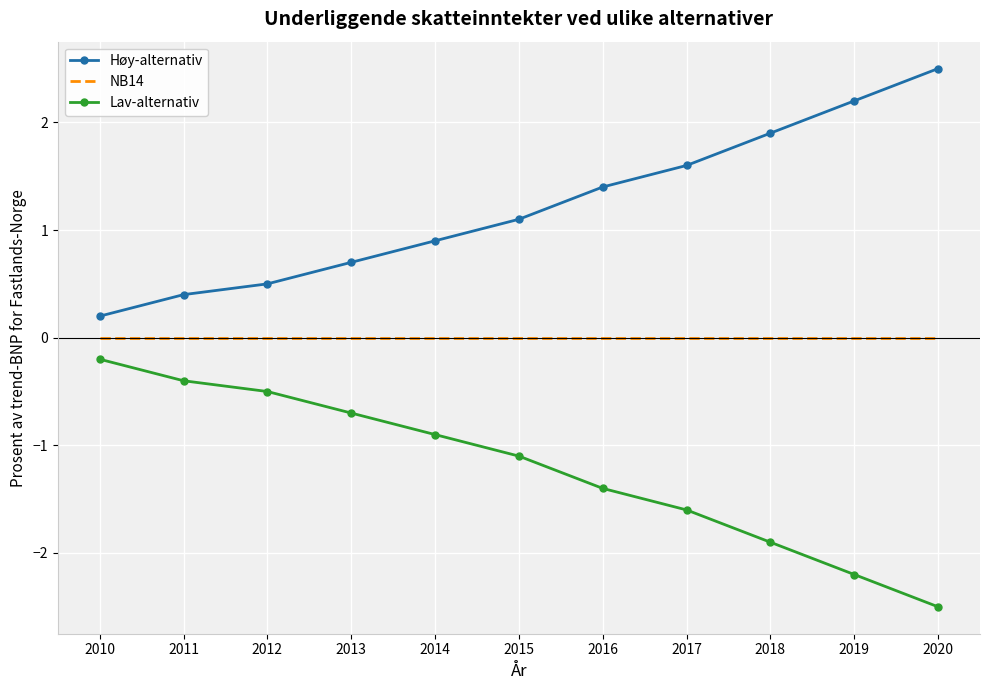

What is the difference between the maximum and minimum values in the Høy-alternativ series?

2.3